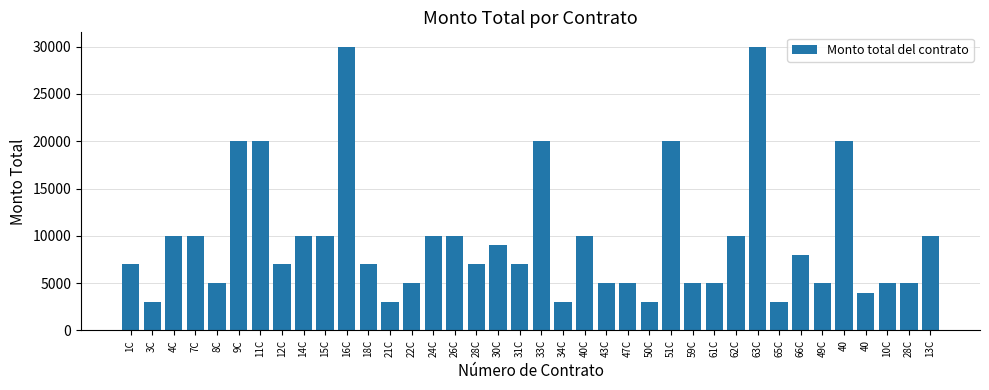

Count the number of data series in this chart.

1